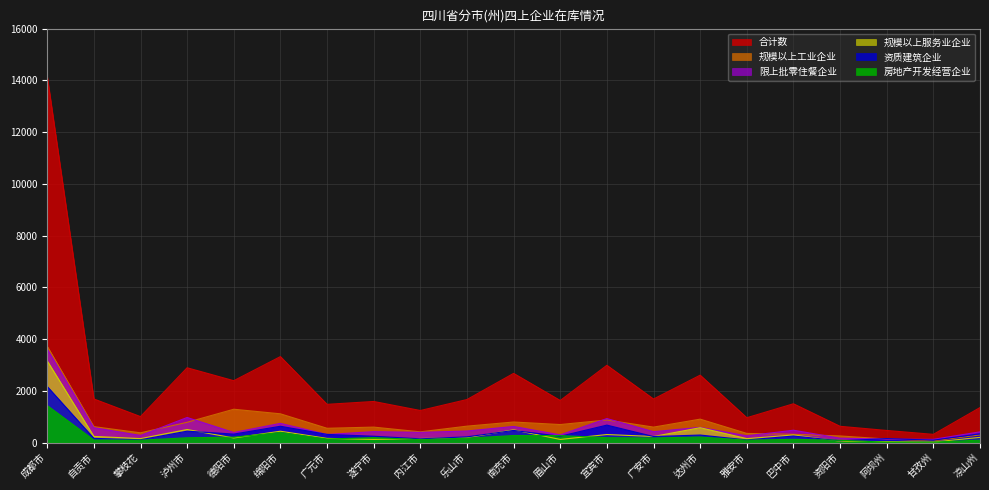

What position from the right is 巴中市?

5